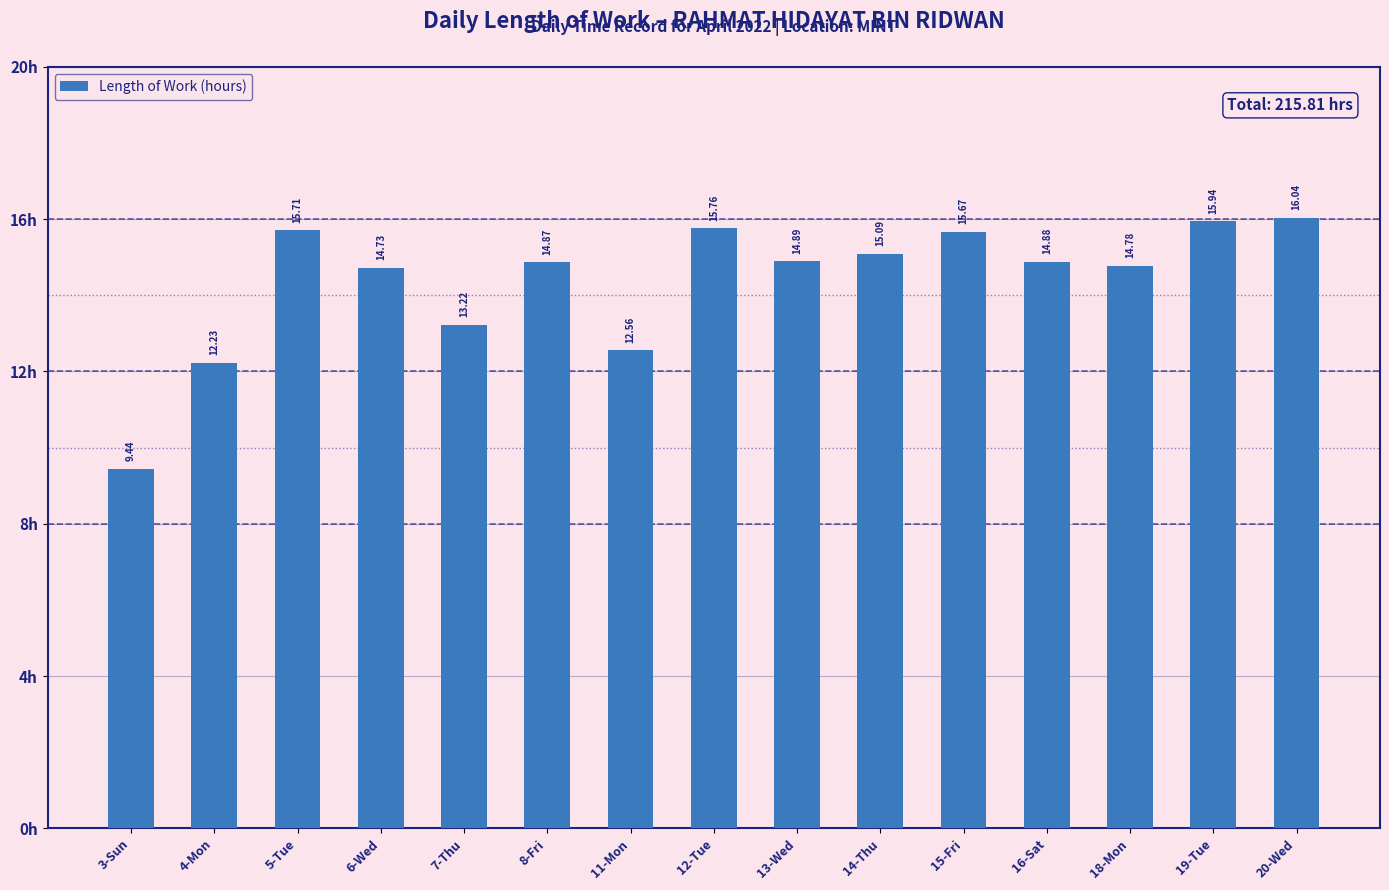

What is the difference between the second highest and minimum values?

6.5